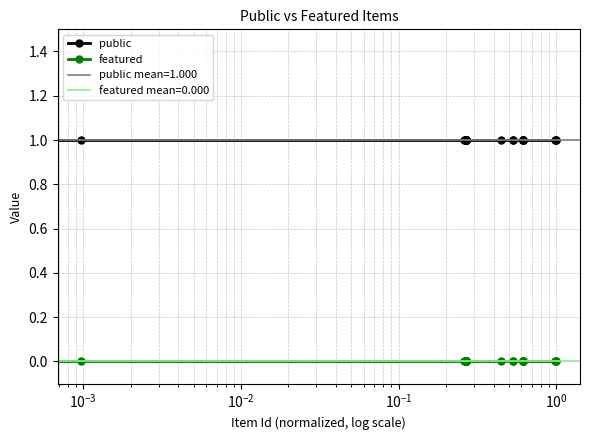

What is the average value of the public series?

1